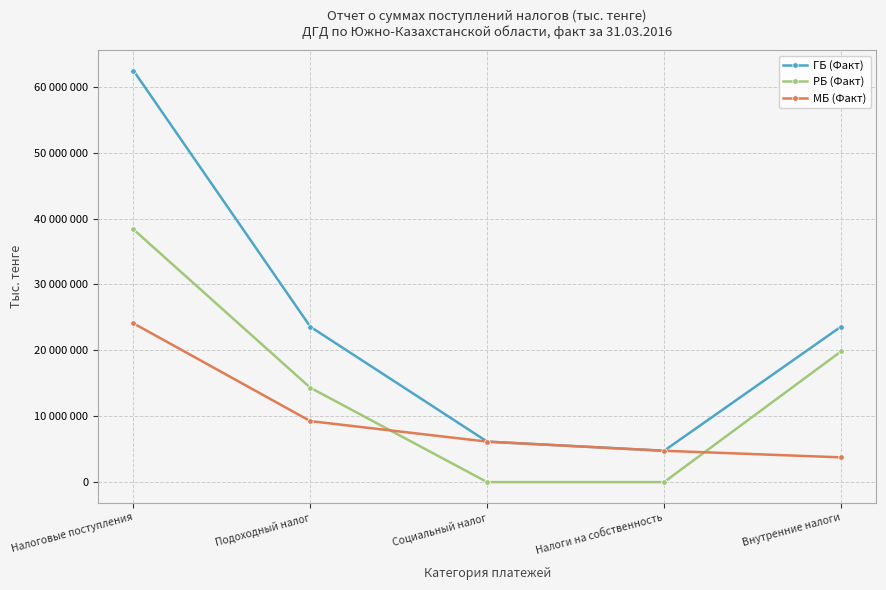

List the labels in order of МБ (Факт) value, largest first.

Налоговые поступления, Подоходный налог, Социальный налог, Налоги на собственность, Внутренние налоги